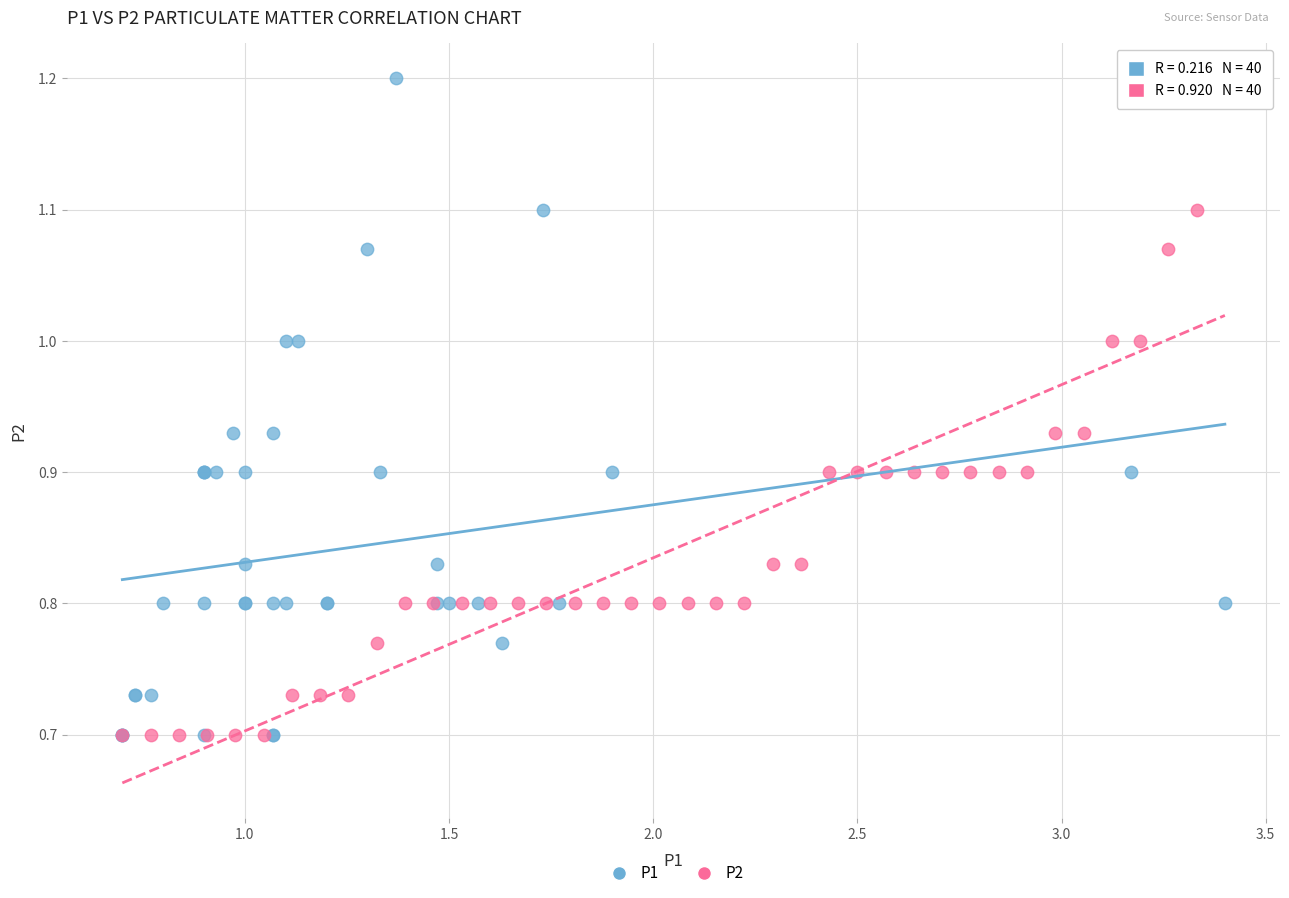

What are all the series names shown in the legend?

P1, P2